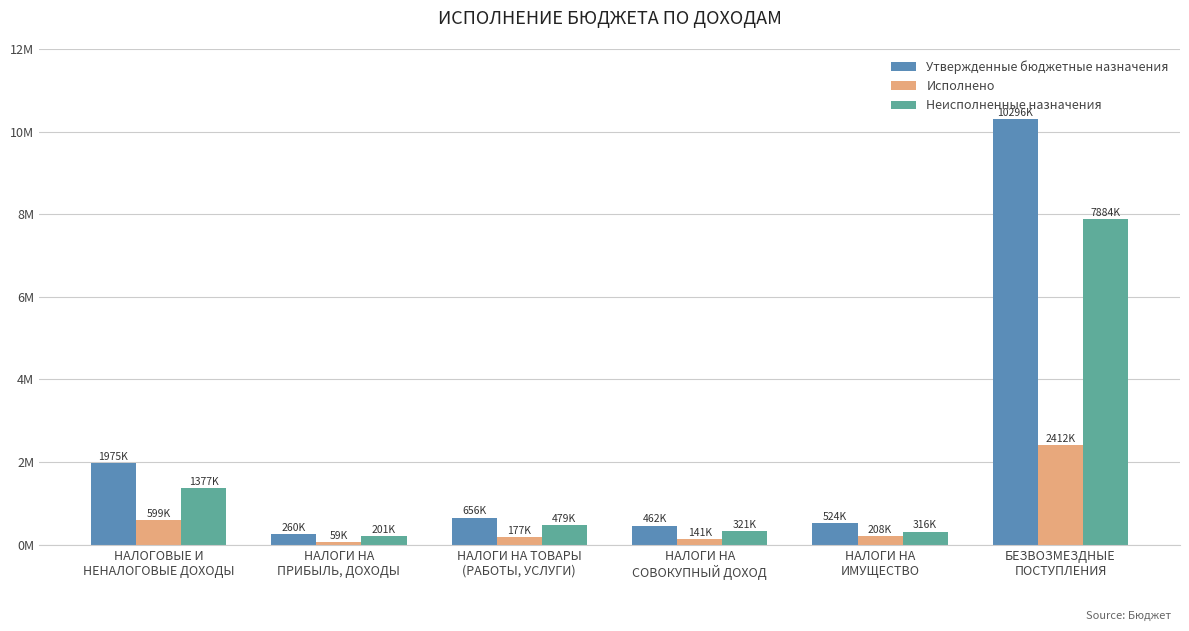

Reading right to left, what are all the values shown in this chart?

Утвержденные бюджетные назначения: 10295640.0	524000.0	462039.0	656176.1	260204.0	1975419.1
Исполнено: 2412000.0	208388.7	140748.9	177173.2	58794.1	598604.9
Неисполненные назначения: 7883640.0	315611.3	321290.1	479002.9	201409.9	1376814.2